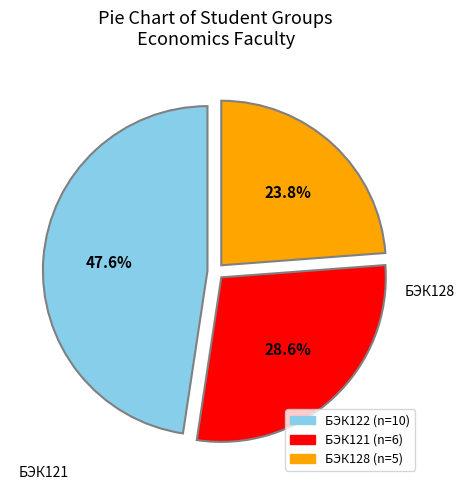

To the nearest percent, what is the combined percentage of БЭК122 and БЭК128?

71%